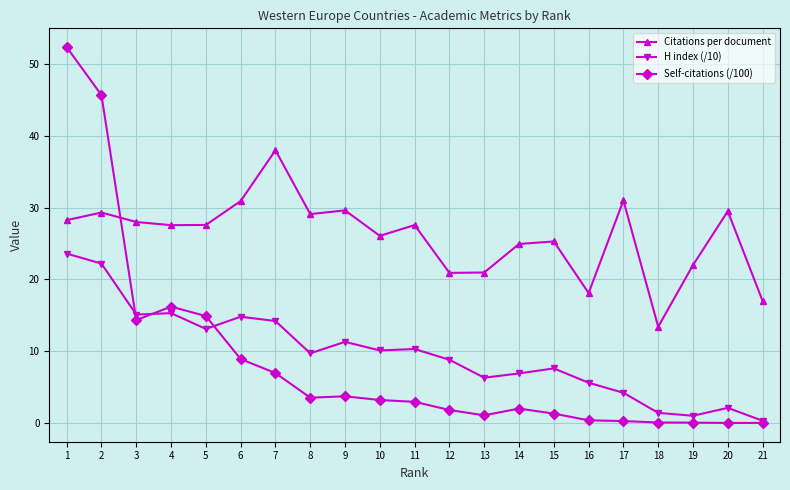

Which category has the highest value in the Citations per document series?

7